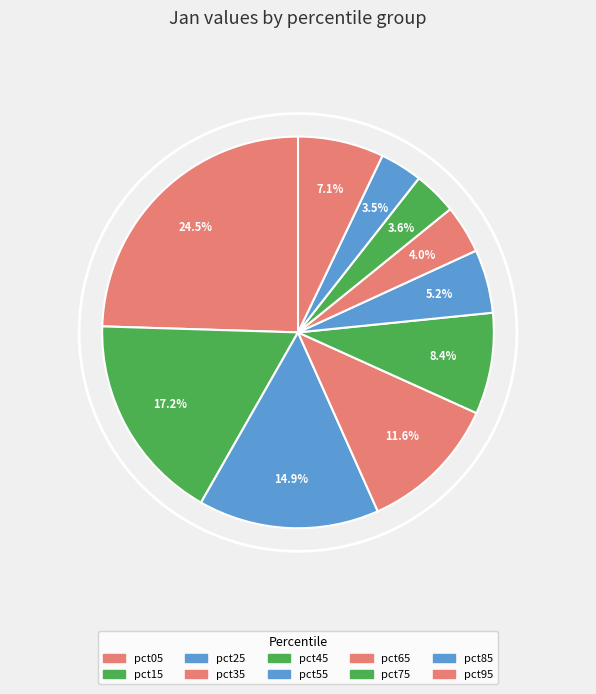

To the nearest percent, what is the combined percentage of pct25 and pct05?

39%